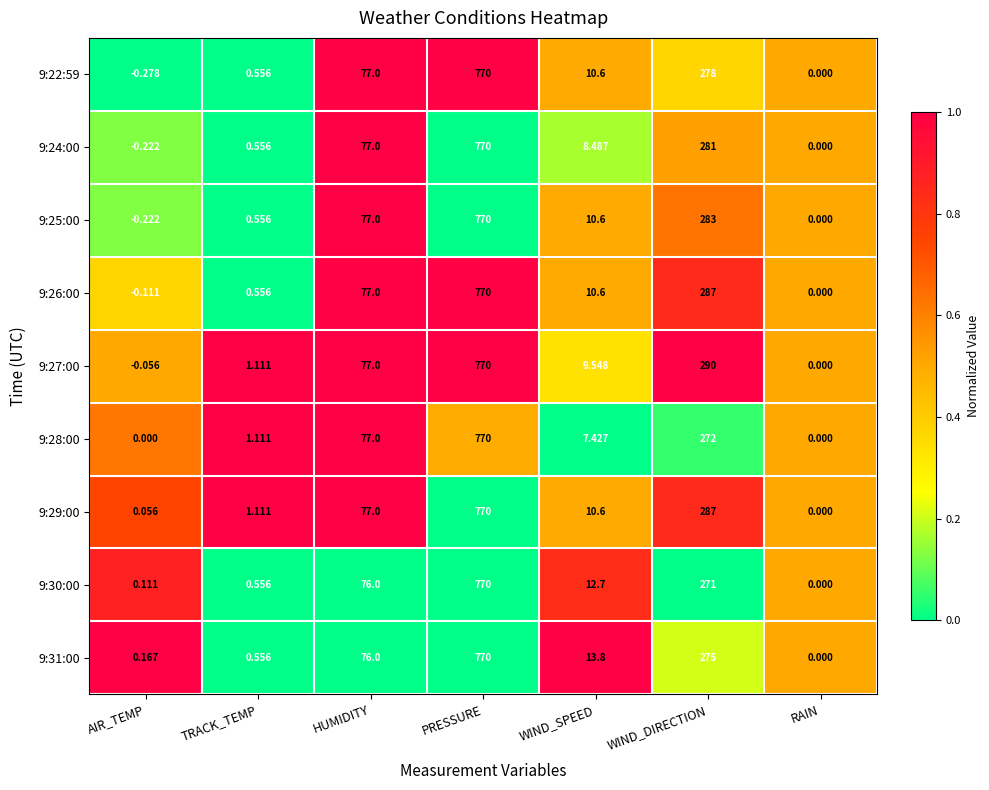

Where is 9:30:00 nearest to the value 385?

WIND_DIRECTION